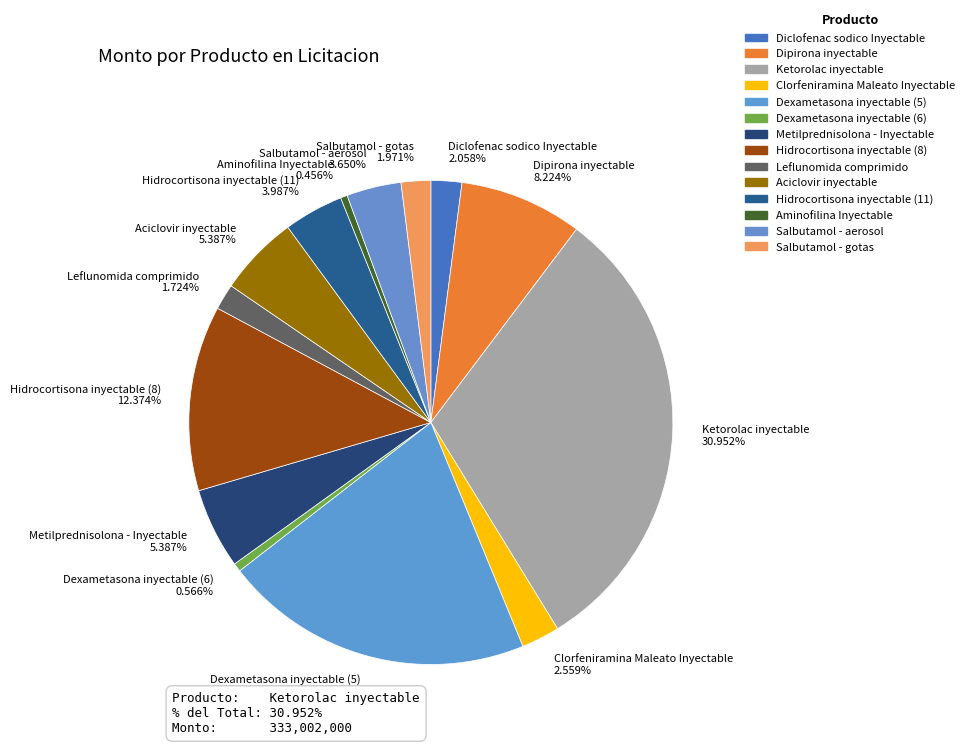

Is there any slice that represents more than half of the pie?

No